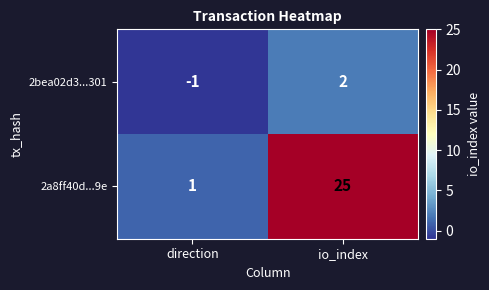

The value of 2a8ff40d...9e at io_index is 8. True or false?

False